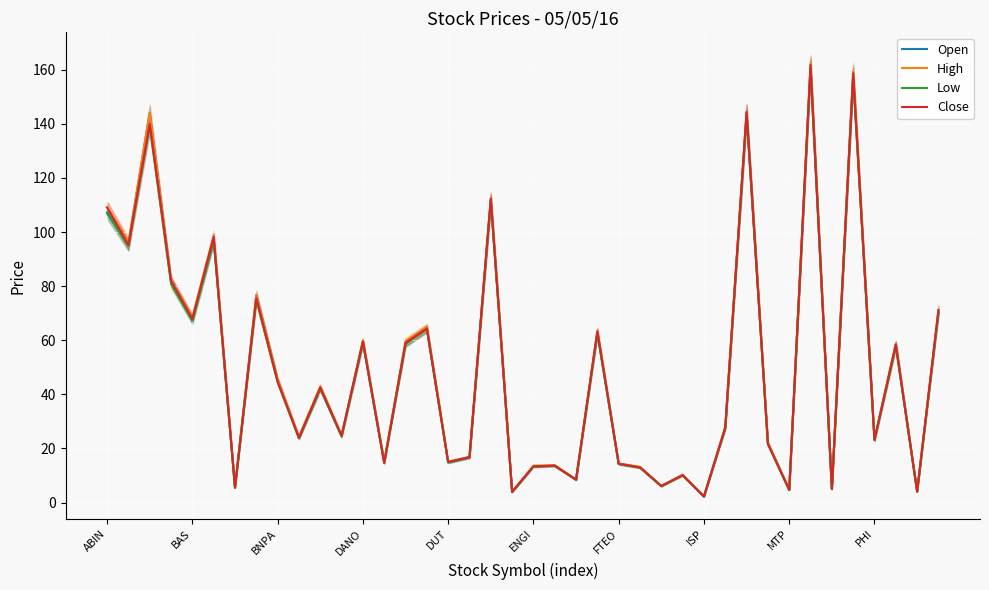

True or false: Low has a value of 109.2 at ISP.

False